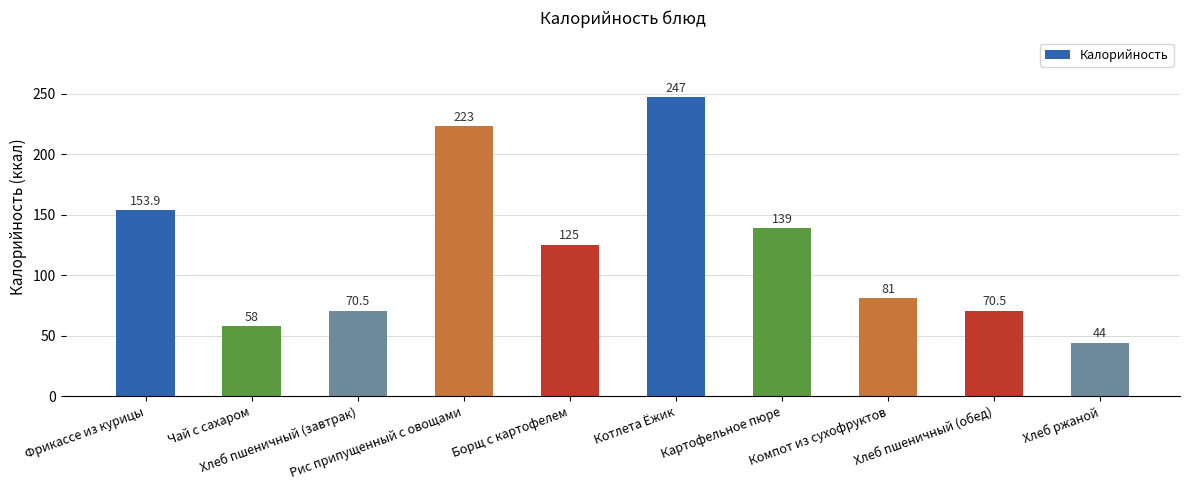

What is the difference between the second highest and second lowest values?

165.0